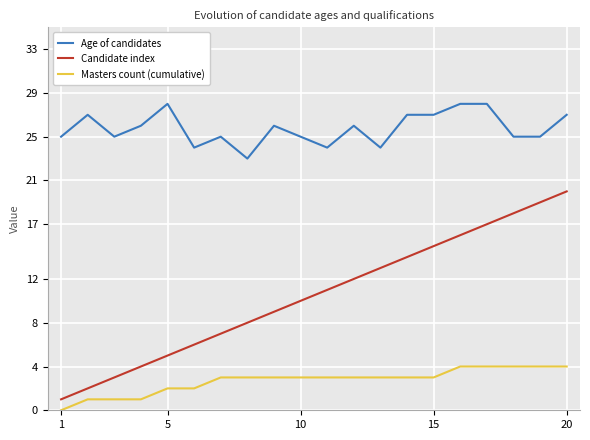

True or false: Candidate index and Masters count (cumulative) cross at least once.

False